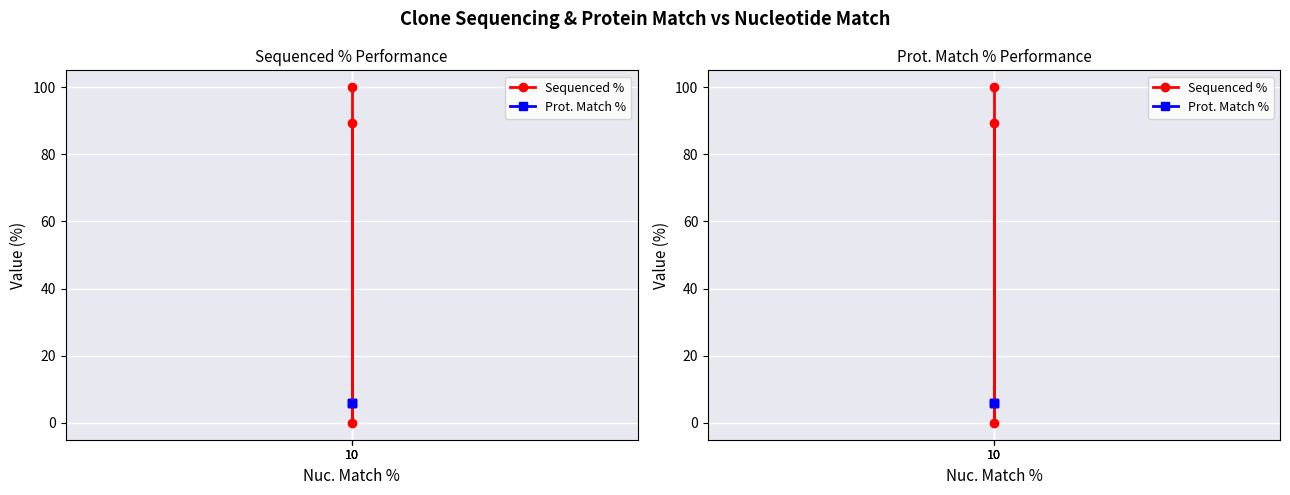

What is the difference between the maximum and second lowest values in the Sequenced % series?

10.6